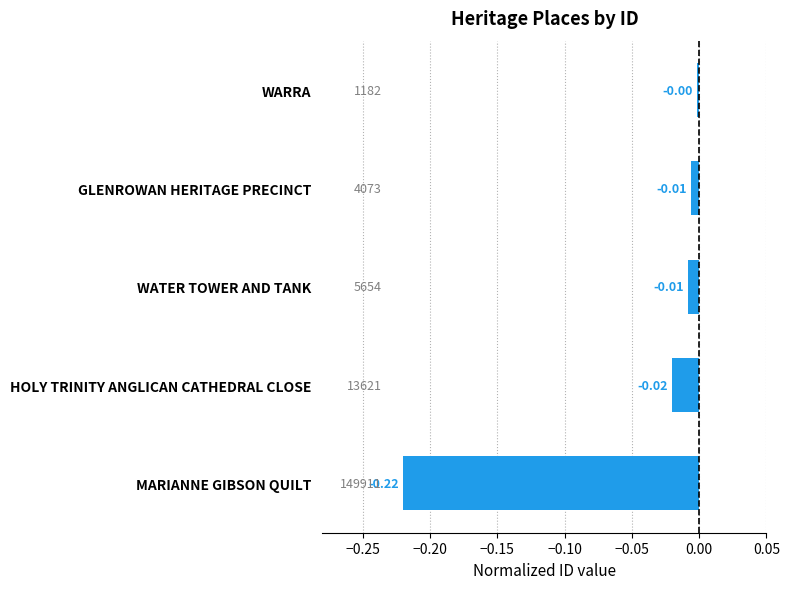

Are the bars horizontal?

Yes